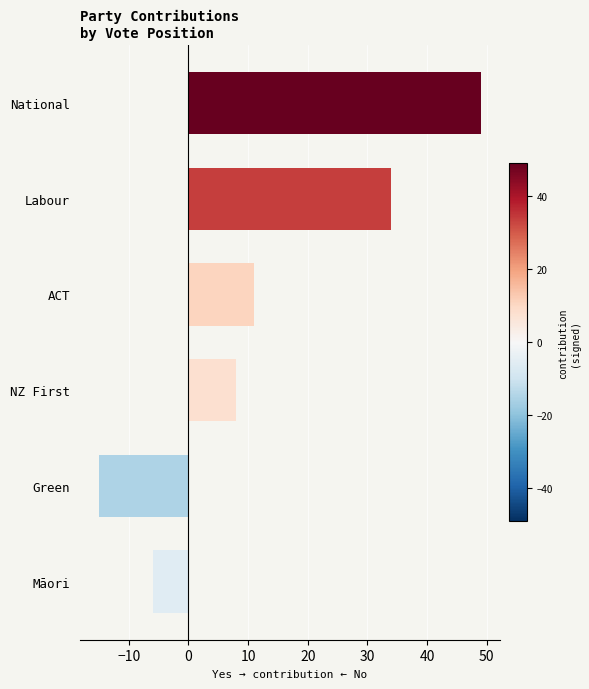

Which has a higher value, Māori or NZ First?

NZ First